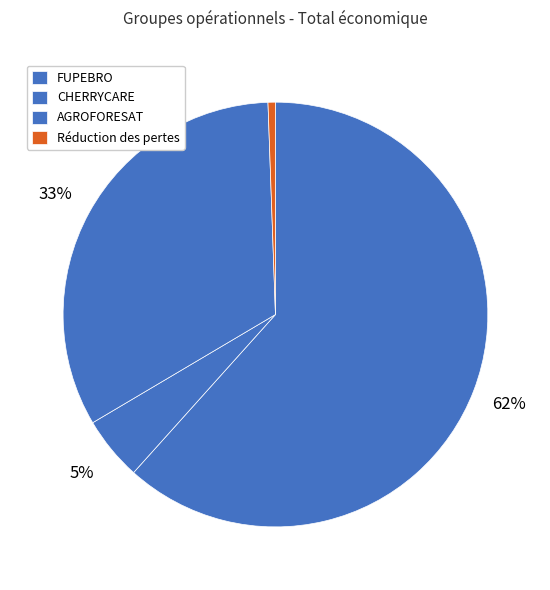

What percentage is the Réduction des pertes slice, to the nearest percent?

1%